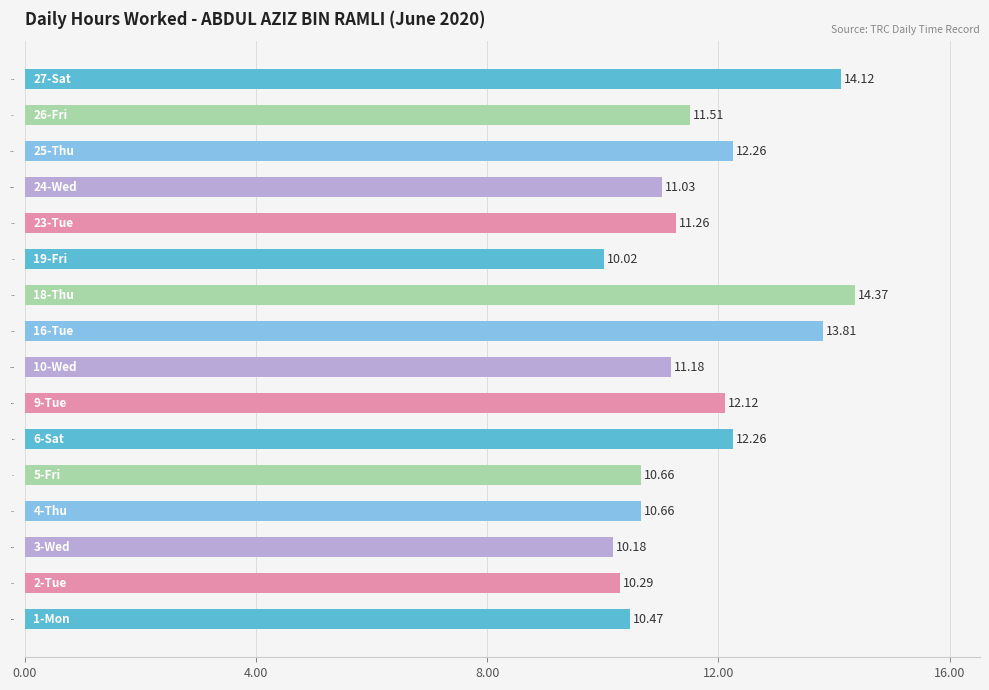

What is the difference between the second highest and second lowest values?

3.9